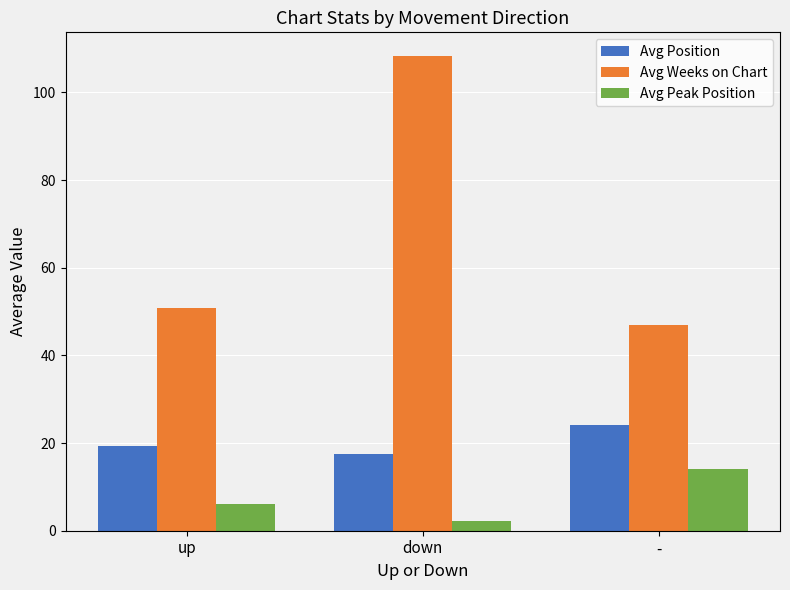

What is the sum of all Avg Weeks on Chart values?

206.0